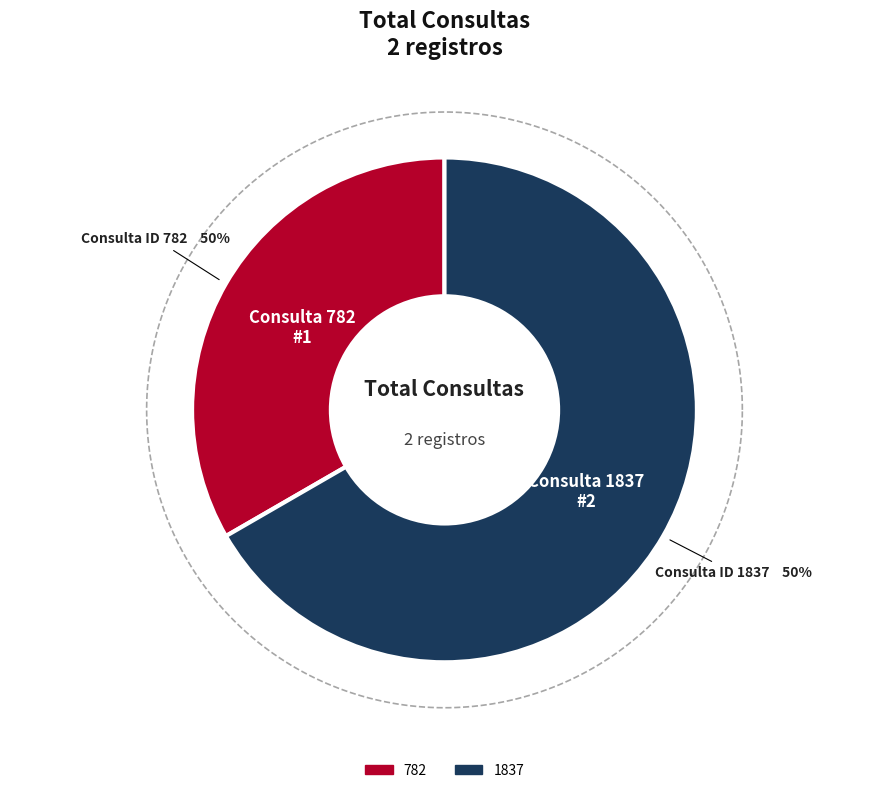

What portion of the pie excludes 782?

66.7%